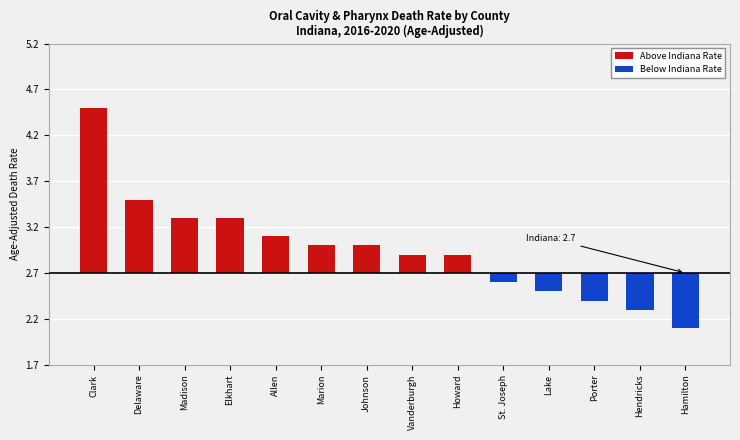

Count the number of categories in the chart.

14